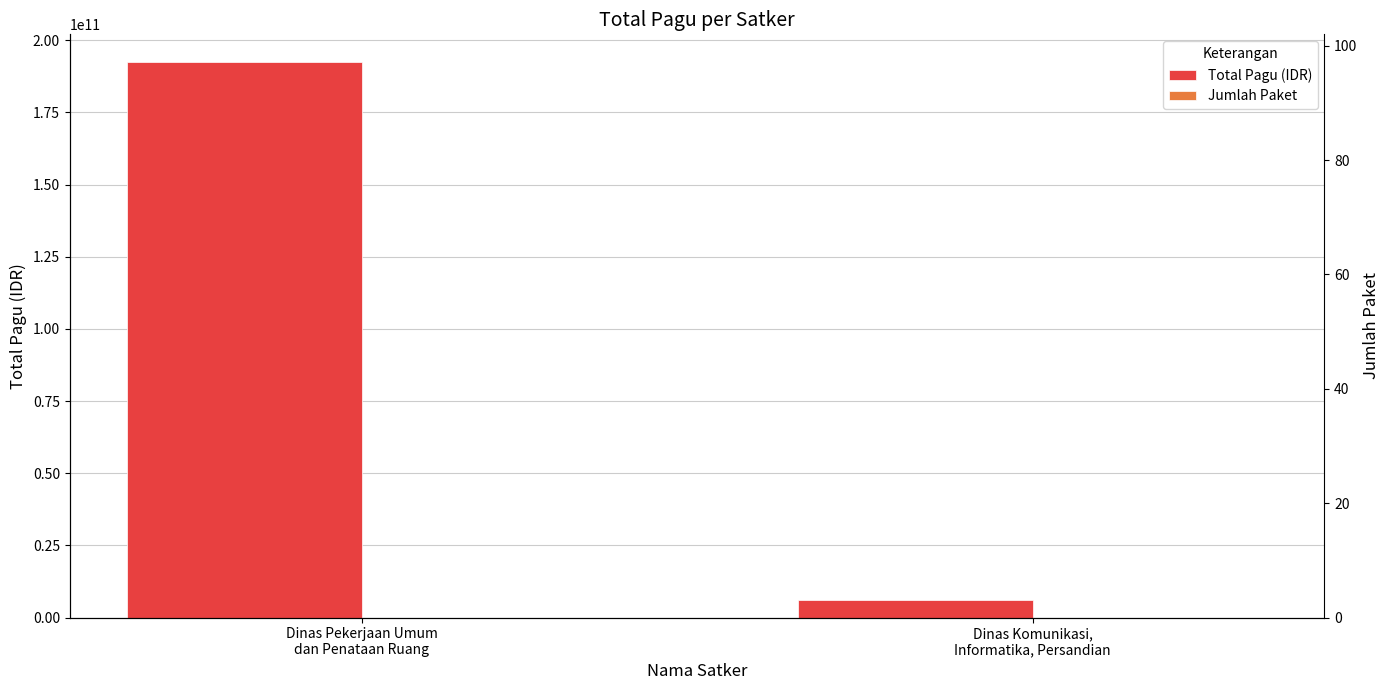

What is the difference between the maximum and minimum values in the Total Pagu (IDR) series?

186320073700